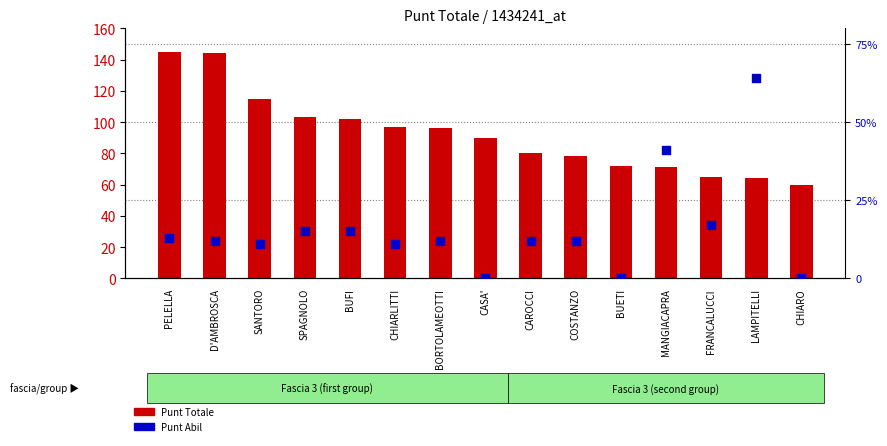

What are all the series names shown in the legend?

Punt Totale, Punt Abil